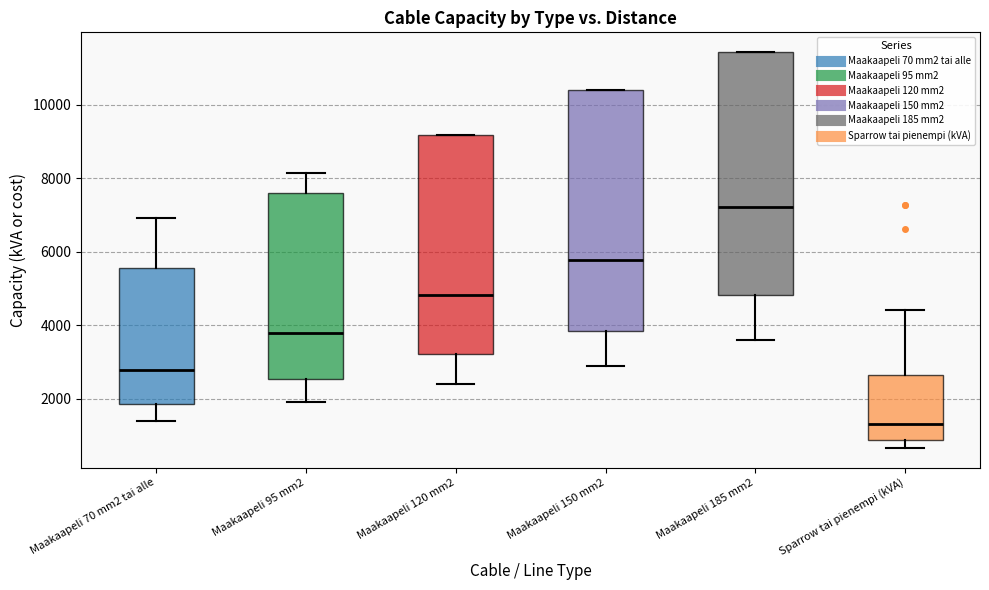

Reading left to right, transcribe this box plot: for each box, give where its median line is, the range the box spans, and where its two whiskers end, as read against the y-axis. The values are not printed on the chart, so give them approximately, as read against the axis.

Maakaapeli 70 mm2 tai alle: median 2800, box 1800 to 5600, whiskers 1400 to 7000
Maakaapeli 95 mm2: median 3800, box 2600 to 7600, whiskers 2000 to 8200
Maakaapeli 120 mm2: median 4800, box 3200 to 9200, whiskers 2400 to 9200
Maakaapeli 150 mm2: median 5800, box 3800 to 10400, whiskers 2800 to 10400
Maakaapeli 185 mm2: median 7200, box 4800 to 11400, whiskers 3600 to 11400
Sparrow tai pienempi (kVA): median 1400, box 800 to 2600, whiskers 600 to 4400